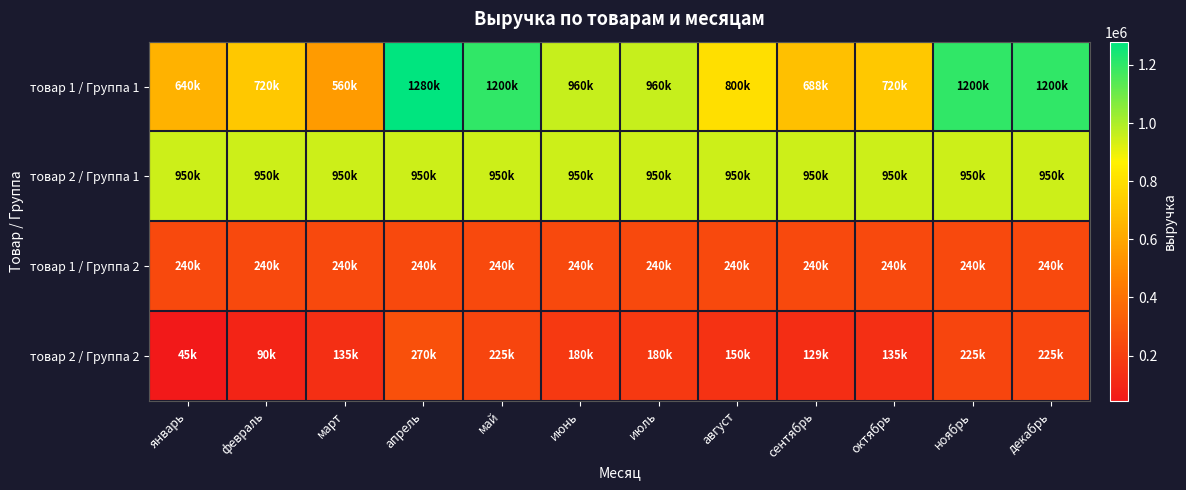

At which category is the sum across all series the highest?

апрель